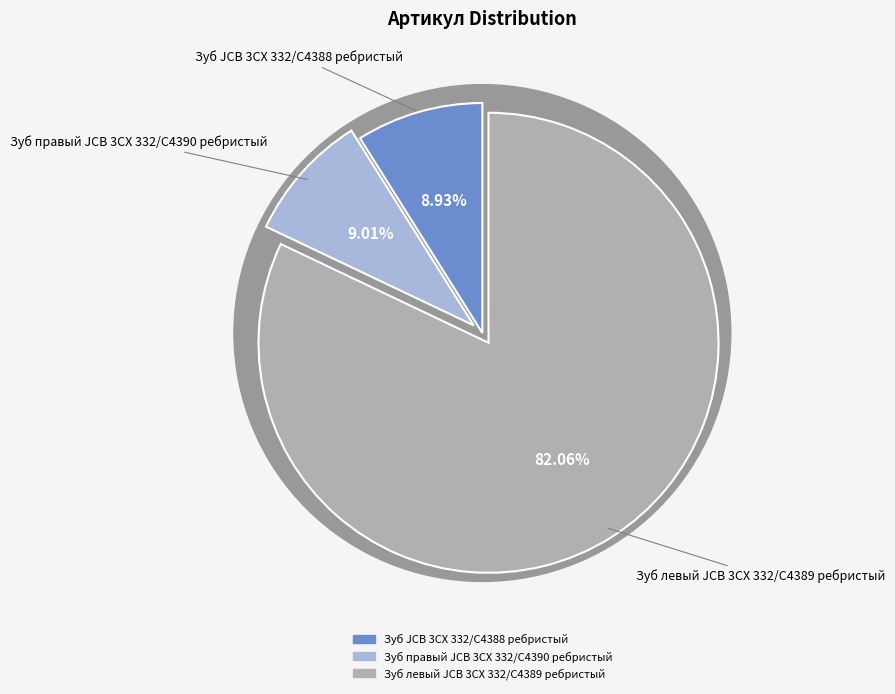

Between Зуб левый JCB 3CX 332/C4389 ребристый and Зуб JCB 3CX 332/C4388 ребристый, which is larger?

Зуб левый JCB 3CX 332/C4389 ребристый